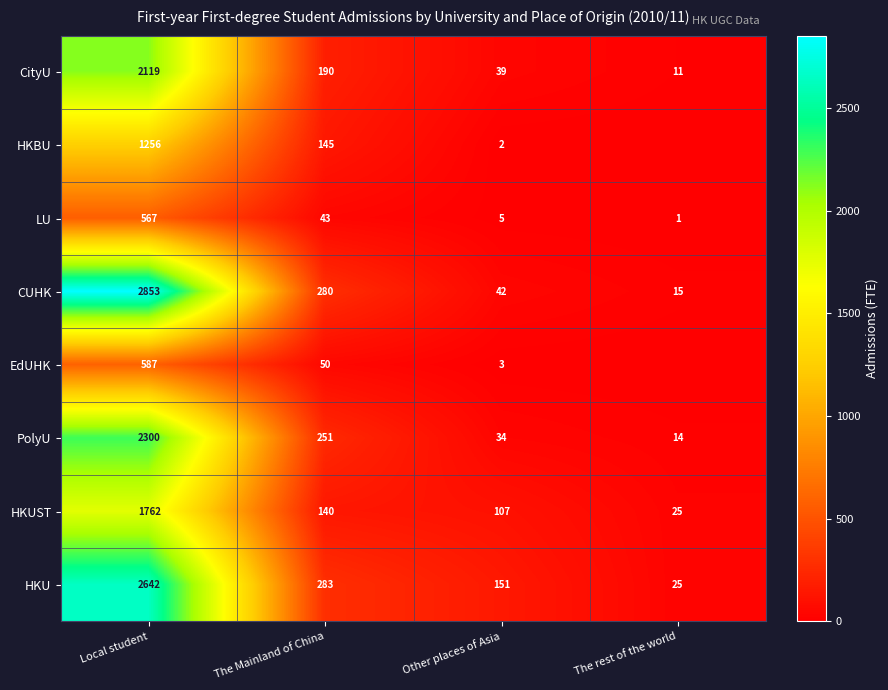

What is the difference between the highest and lowest values at Other places of Asia?

149